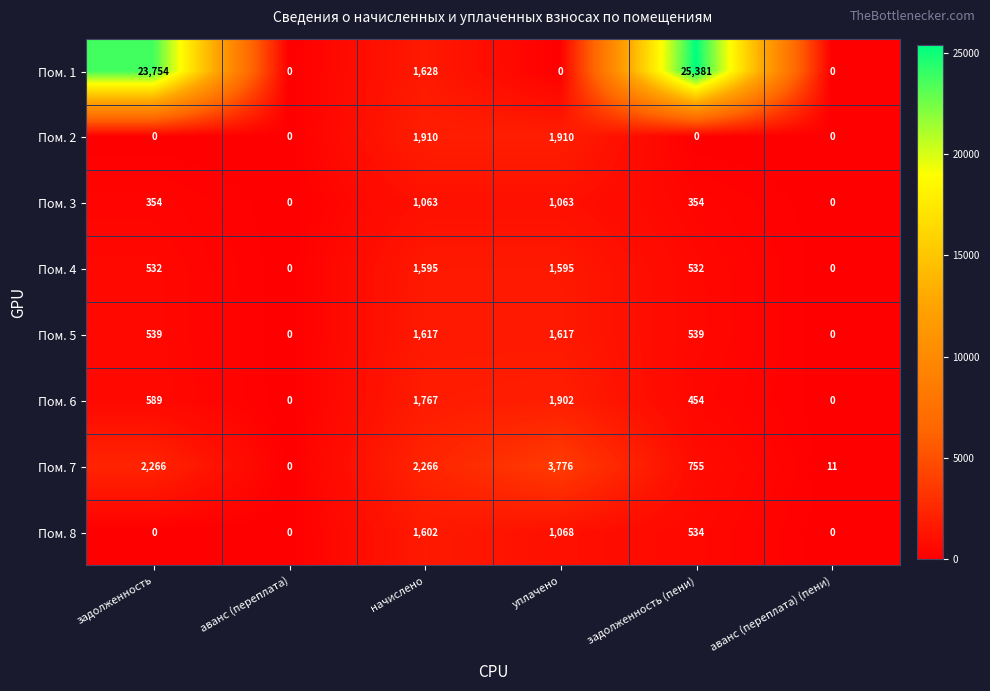

What is the maximum value shown in the chart?

25381